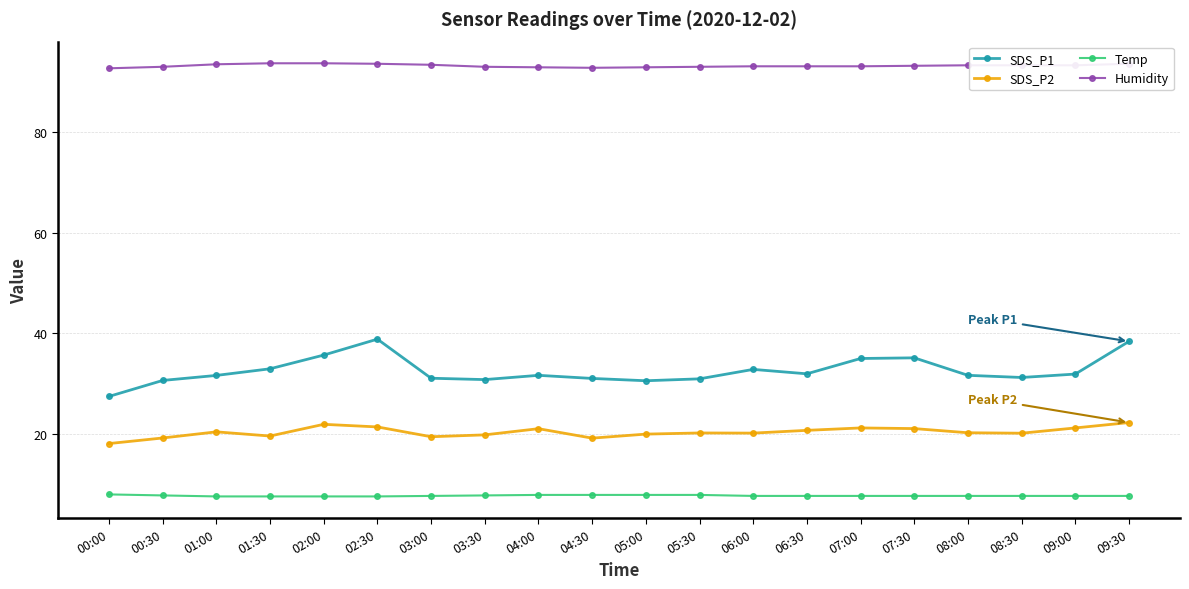

What is the lowest value of the SDS_P2 series?

18.0